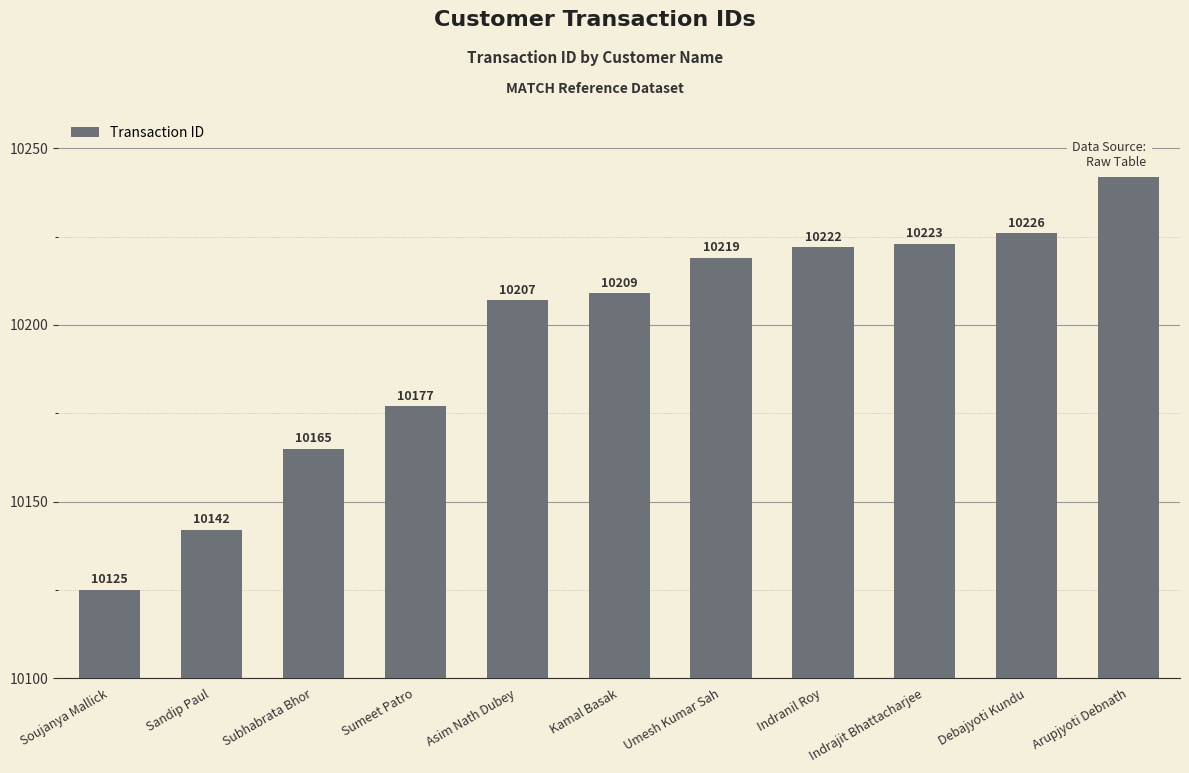

What is the difference between the values at Debajyoti Kundu and Arupjyoti Debnath?

16